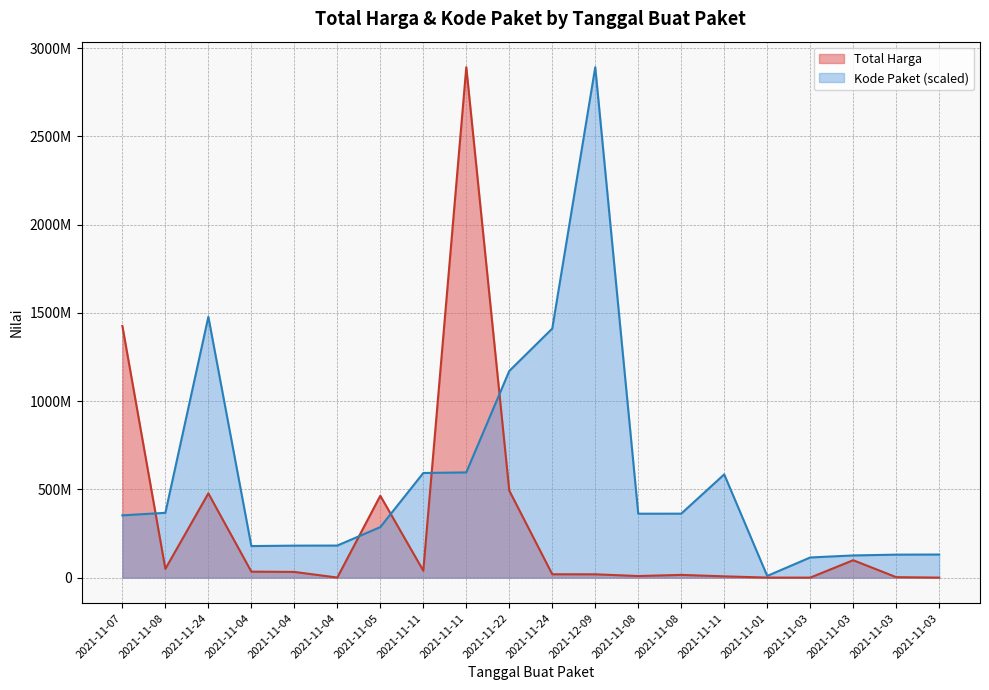

Which series changed the most between 2021-11-08 and 2021-11-11?

Total Harga